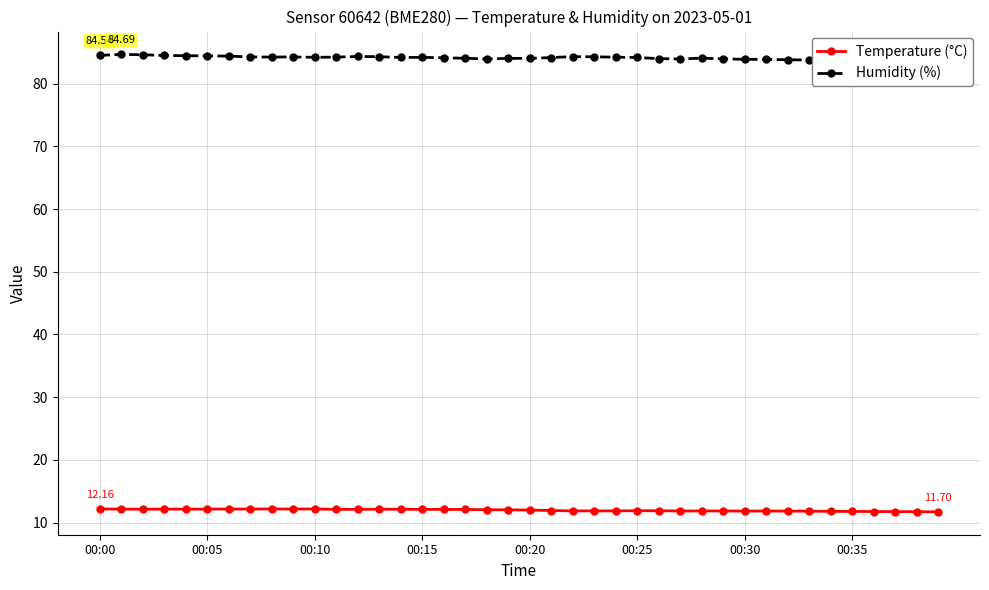

The Temperature (°C) series shows 18.7 at 38. True or false?

False